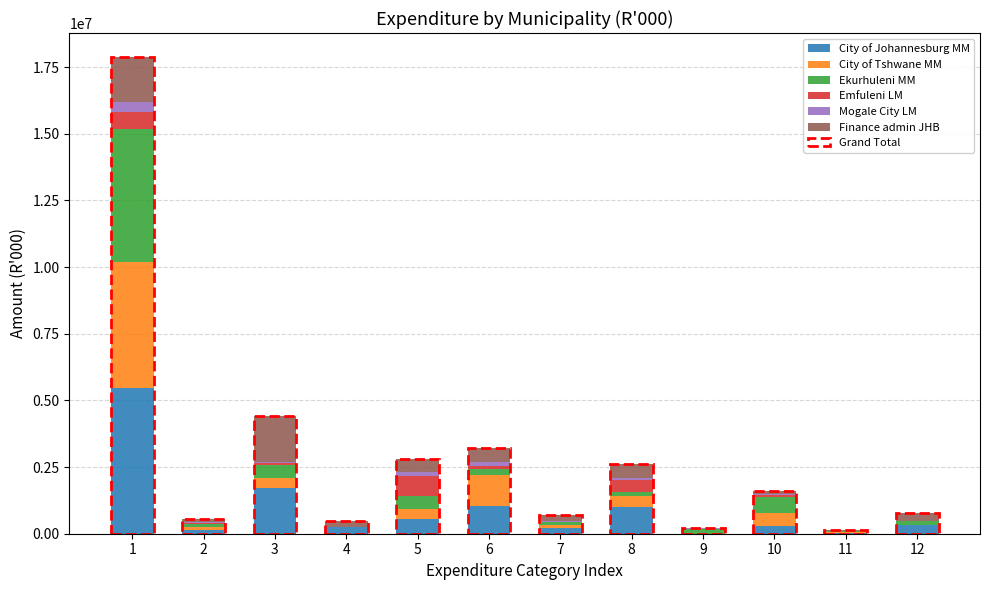

How many bars are there in each group?

6